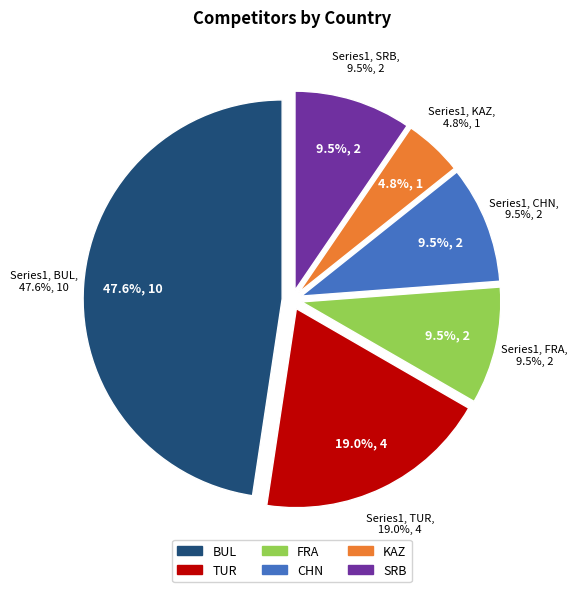

To the nearest percent, what is the average slice percentage?

17%